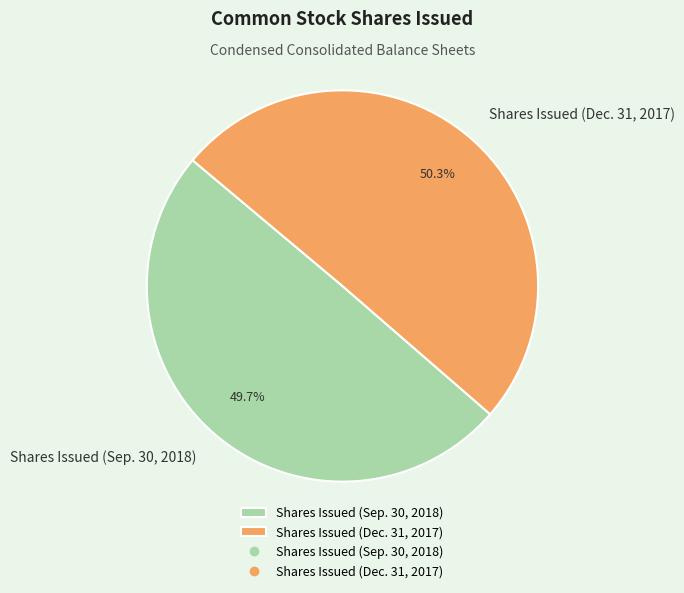

To the nearest percent, what is the combined percentage of Shares Issued (Dec. 31, 2017) and Shares Issued (Sep. 30, 2018)?

100%